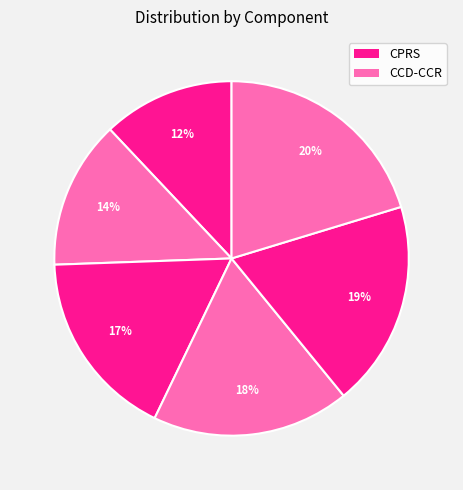

How many segments does this pie chart have?

6